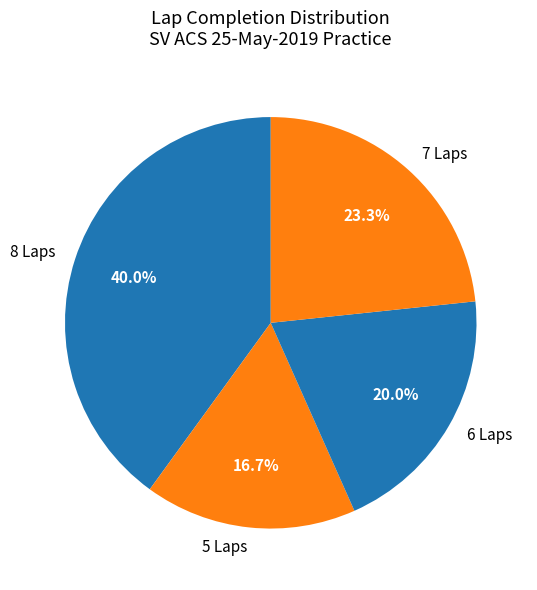

Between 6 Laps and 5 Laps, which is larger?

6 Laps